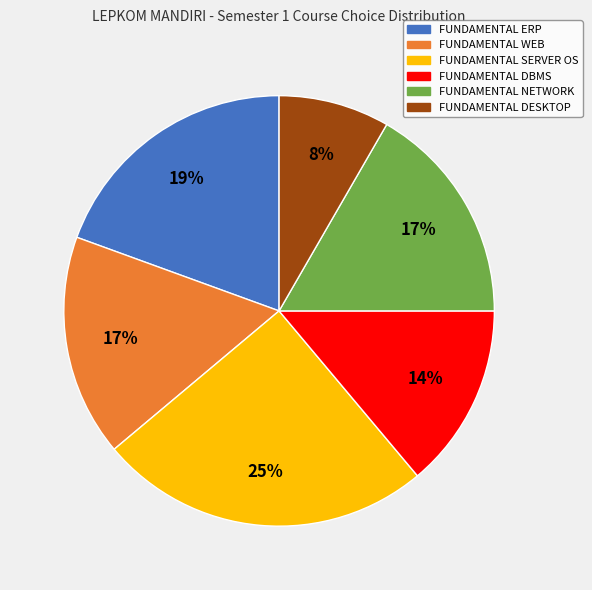

What is the ratio of the value at FUNDAMENTAL NETWORK to the value at FUNDAMENTAL WEB?

1.0